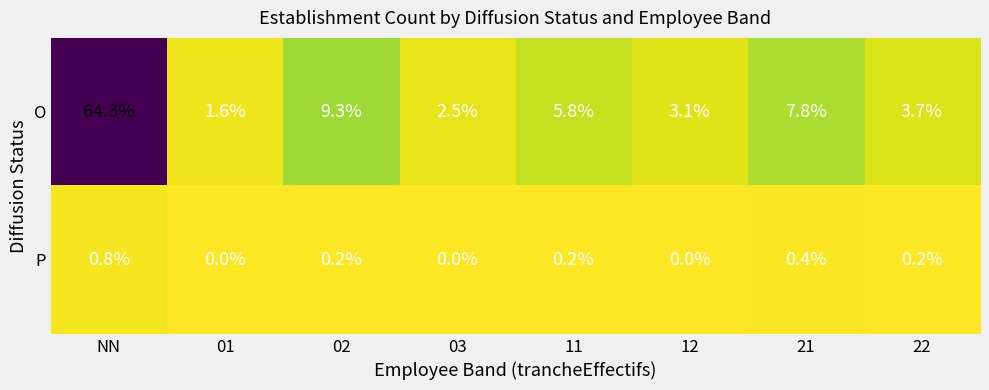

What is the difference between the second highest and second lowest values in the P series?

0.4